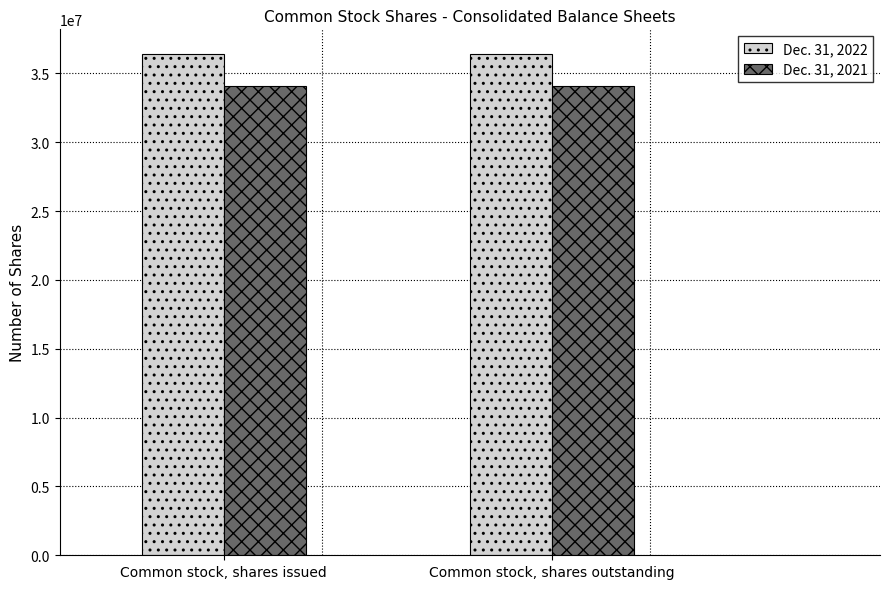

The Dec. 31, 2022 series shows 36385299 at Common stock, shares outstanding. True or false?

True